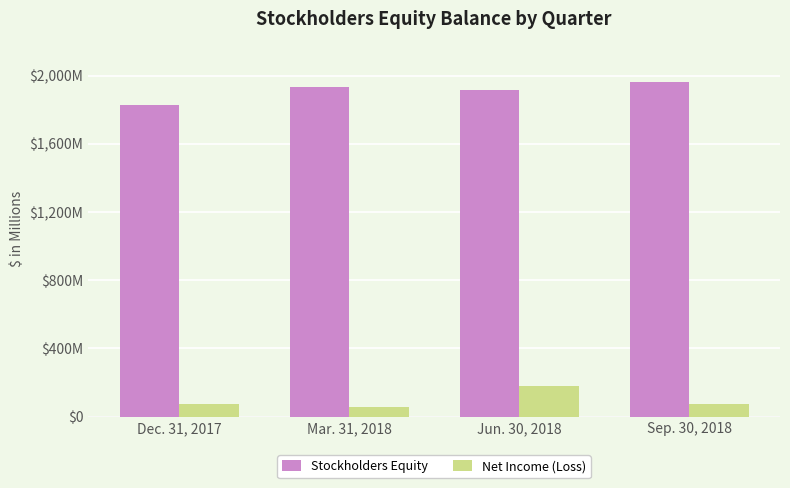

What is the value of the Stockholders Equity bar at the 1st from the left?

1824.6